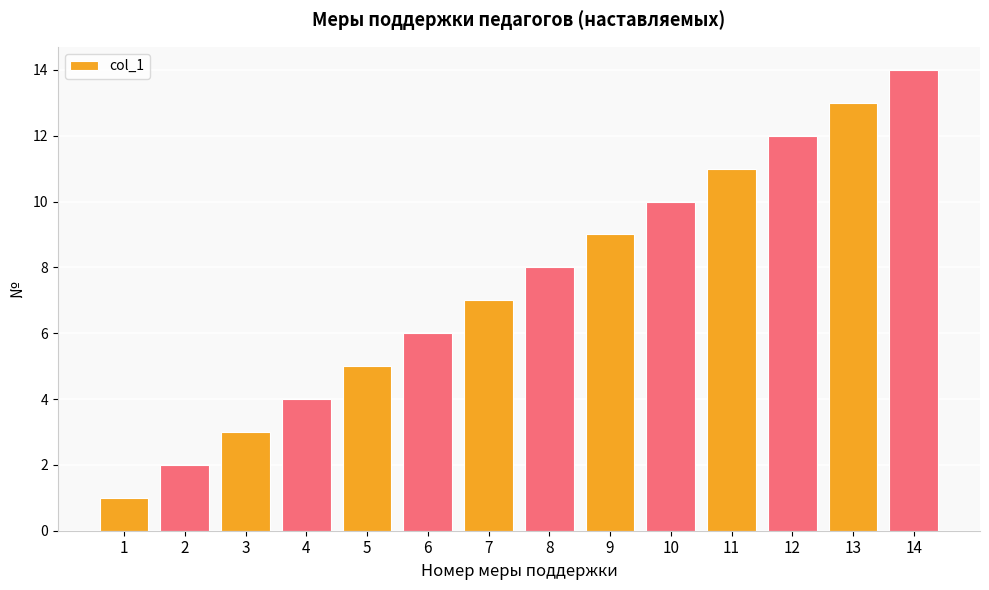

The chart shows a value of 3 at 3. True or false?

True